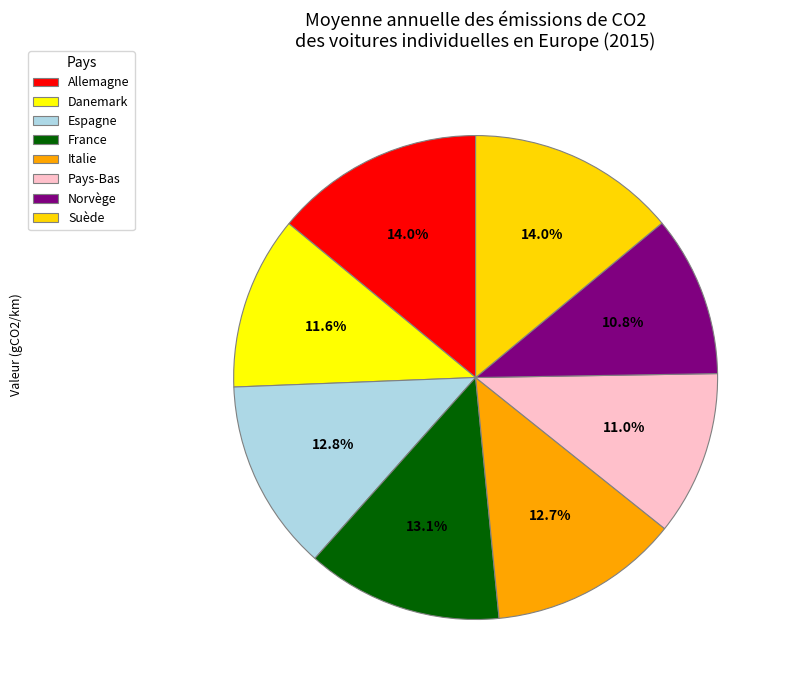

Count the number of slices in the pie.

8